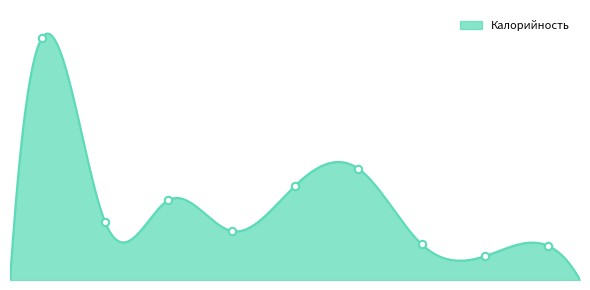

What is the change in value from фрикадельки из птицы to рис отварной?

+41.0